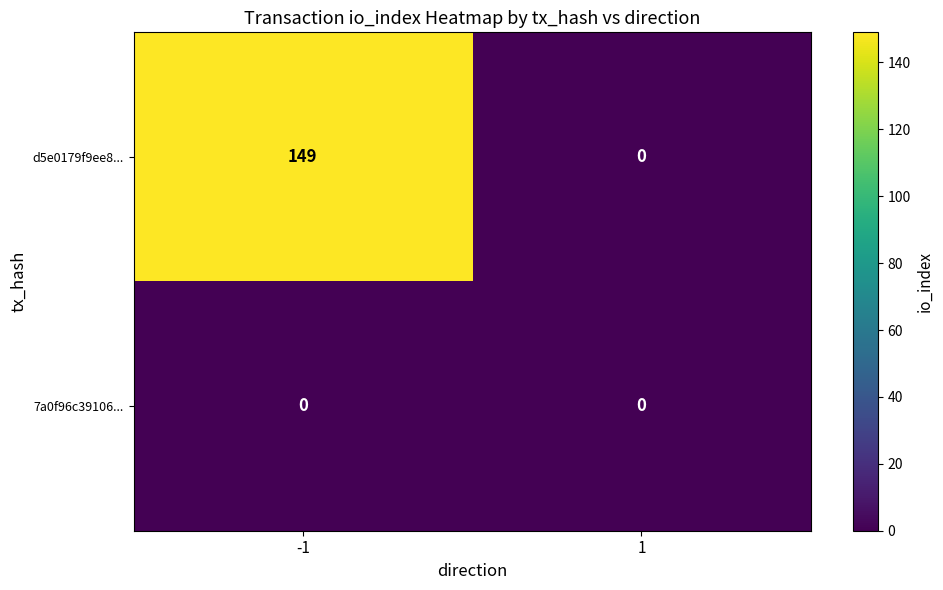

Reading left to right, what are all the values shown in this chart?

d5e0179f9ee8...: -1=149	1=0
7a0f96c39106...: -1=0	1=0